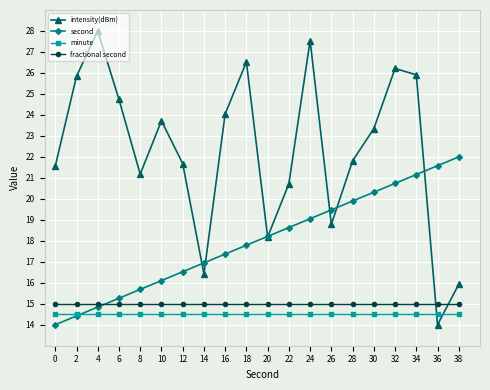

Reading left to right, list all the values displayed in this chart.

intensity(dBm): 0=21.6	2=25.8	4=28.0	6=24.7	8=21.2	10=23.7	12=21.7	14=16.4	16=24.1	18=26.5	20=18.2	22=20.7	24=27.5	26=18.8	28=21.8	30=23.3	32=26.2	34=25.9	36=14.0	38=15.9
second: 0=14.0	2=14.4	4=14.8	6=15.3	8=15.7	10=16.1	12=16.5	14=16.9	16=17.4	18=17.8	20=18.2	22=18.6	24=19.1	26=19.5	28=19.9	30=20.3	32=20.7	34=21.2	36=21.6	38=22.0
minute: 0=14.5	2=14.5	4=14.5	6=14.5	8=14.5	10=14.5	12=14.5	14=14.5	16=14.5	18=14.5	20=14.5	22=14.5	24=14.5	26=14.5	28=14.5	30=14.5	32=14.5	34=14.5	36=14.5	38=14.5
fractional second: 0=15.0	2=15.0	4=15.0	6=15.0	8=15.0	10=15.0	12=15.0	14=15.0	16=15.0	18=15.0	20=15.0	22=15.0	24=15.0	26=15.0	28=15.0	30=15.0	32=15.0	34=15.0	36=15.0	38=15.0